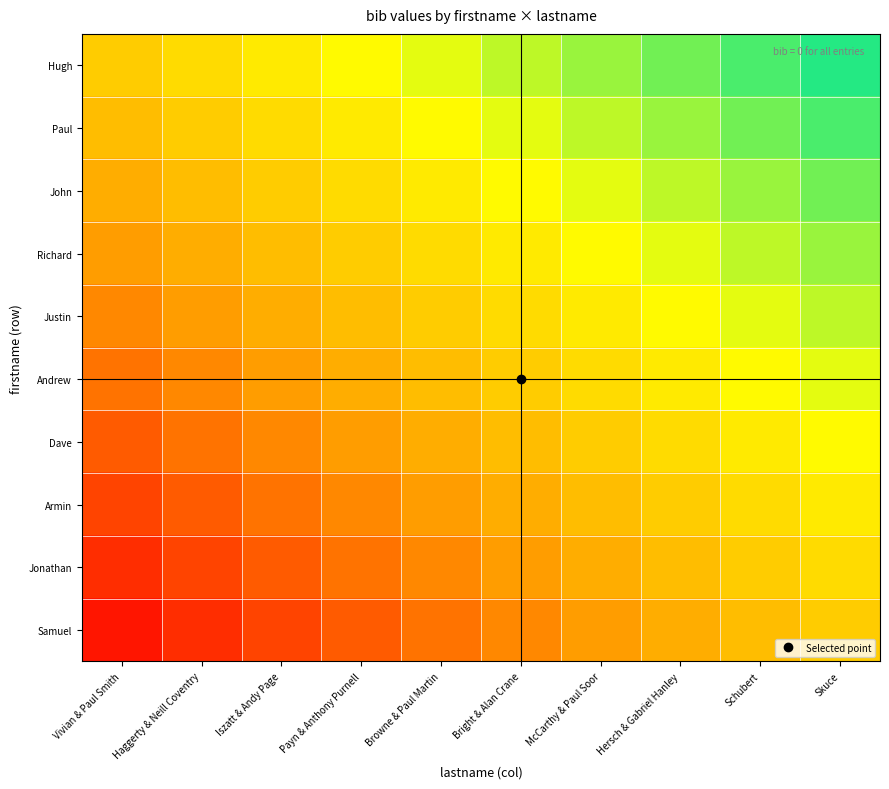

What is the total value across all series at Payn & Anthony Purnell?

4.2